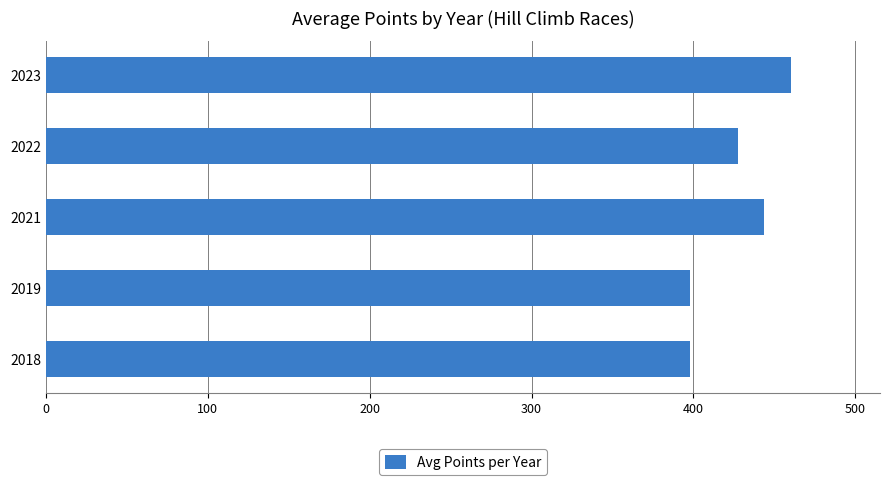

What is the difference between the maximum and second lowest values?

62.0